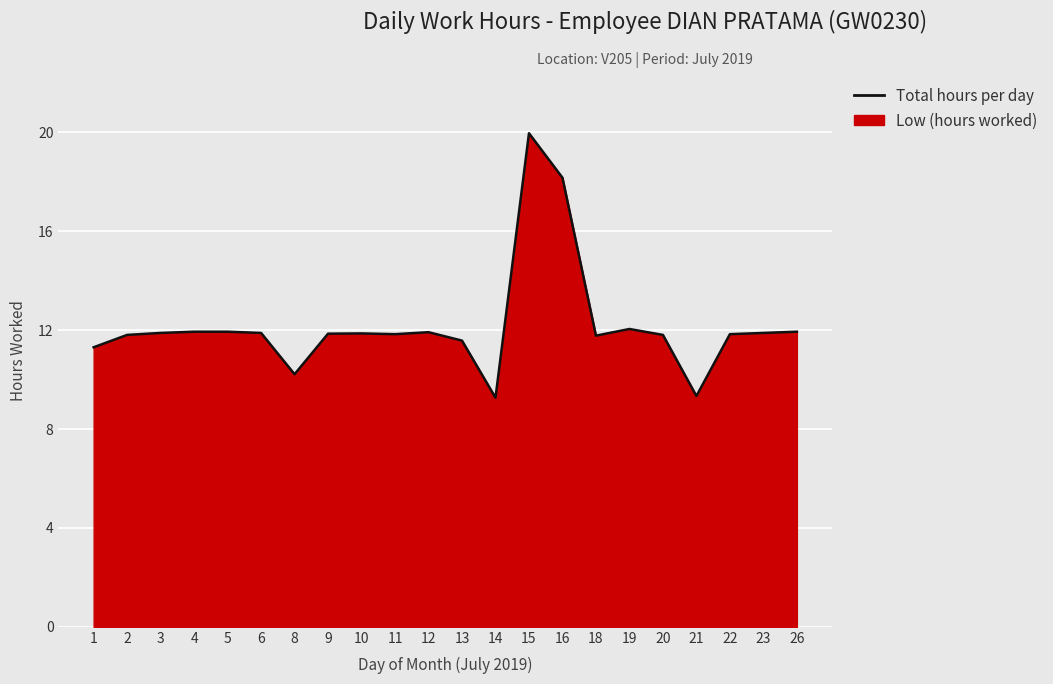

Reading right to left, what are all the values shown in this chart?

11.9	11.9	11.8	9.3	11.8	12.1	11.8	18.2	20.0	9.3	11.6	11.9	11.8	11.9	11.9	10.2	11.9	11.9	11.9	11.9	11.8	11.3